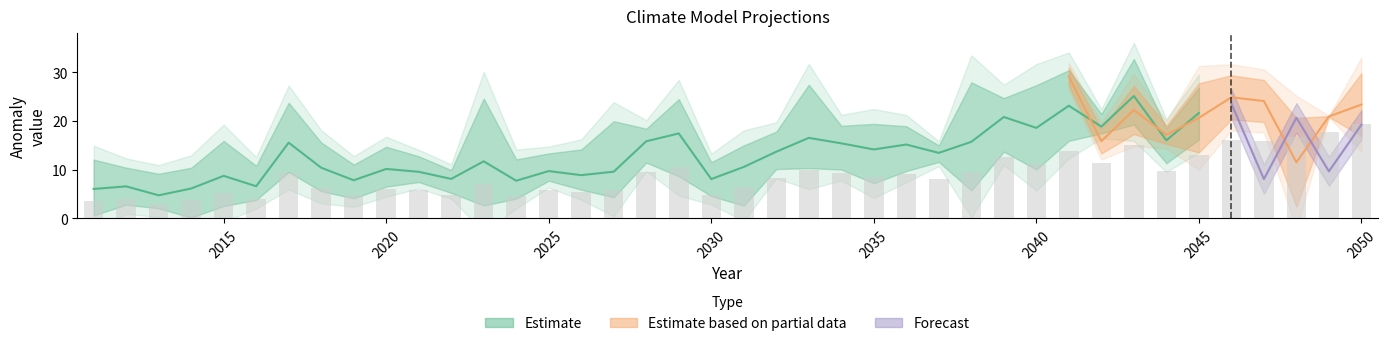

What is the value of the CNCM33_0.A1B bar at the 26th from the left?

9.7